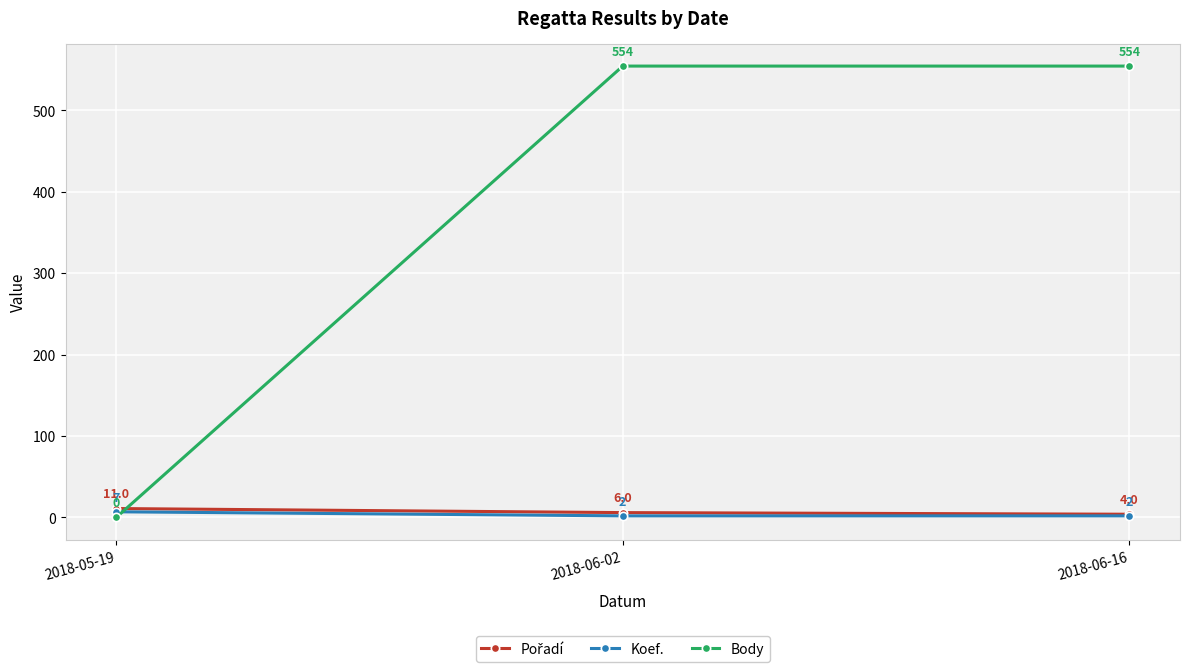

Is it true that Body equals 554 at 2018-06-16?

True